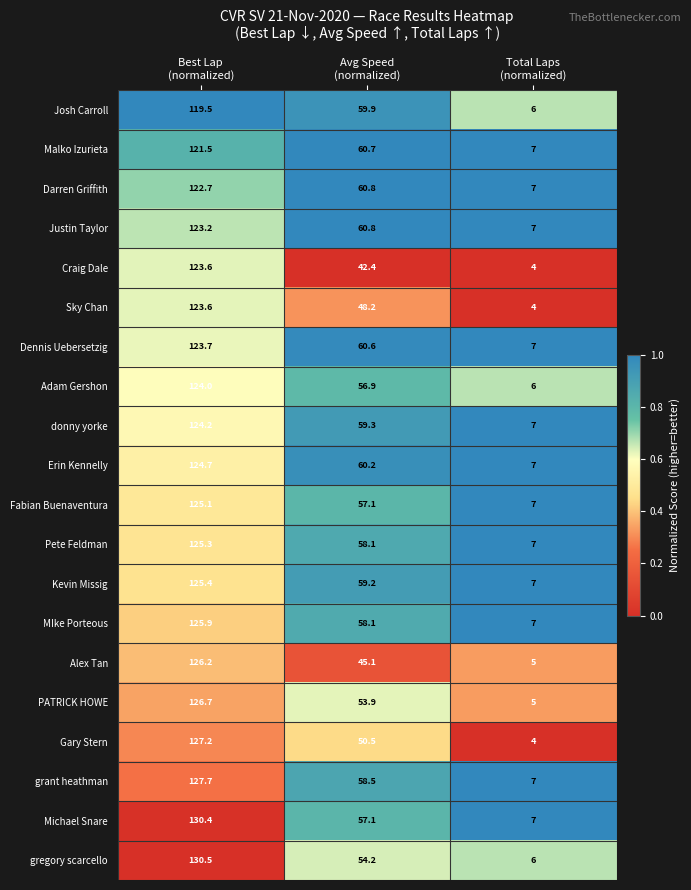

Which series has the widest spread of values?

gregory scarcello